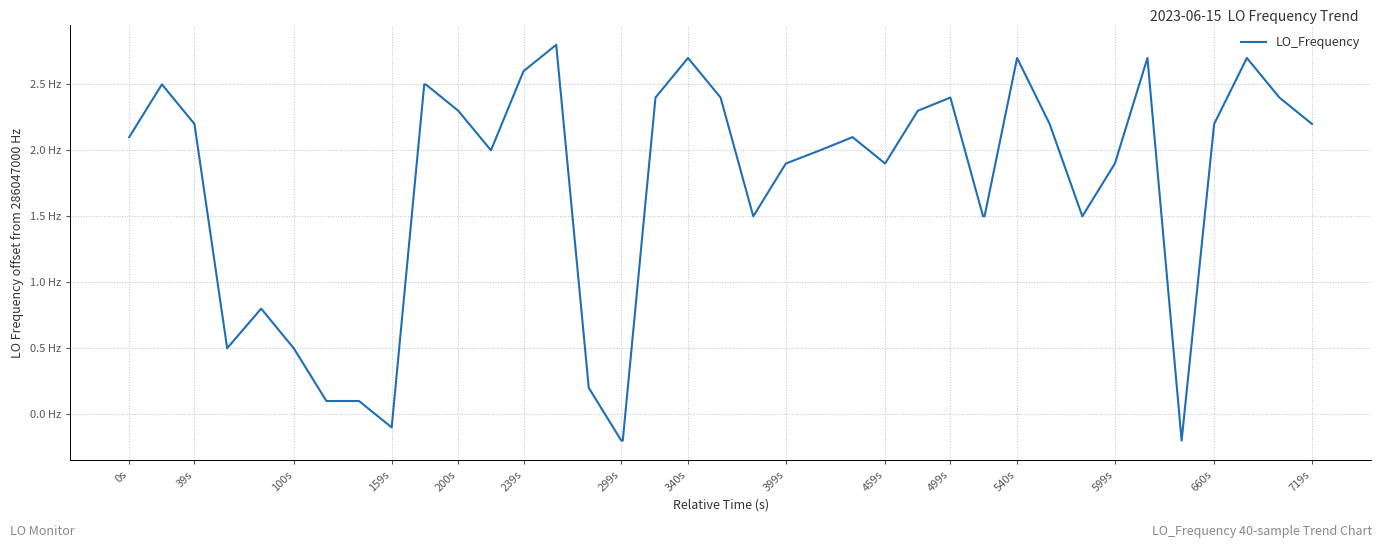

Is this an area chart (filled region under the line)?

No